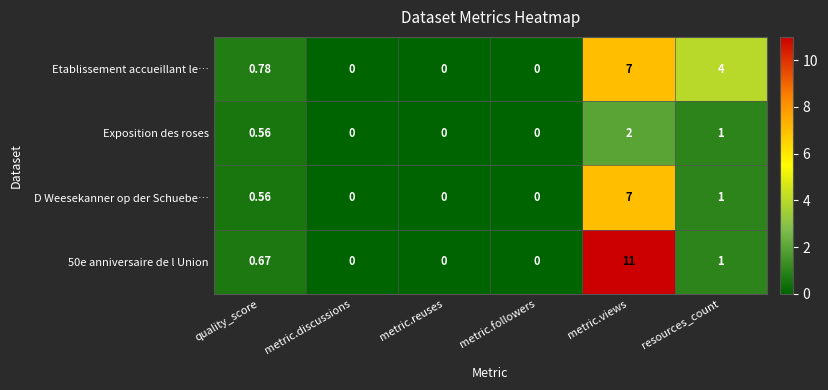

Which series has the largest range (max minus min)?

50e anniversaire de l Union